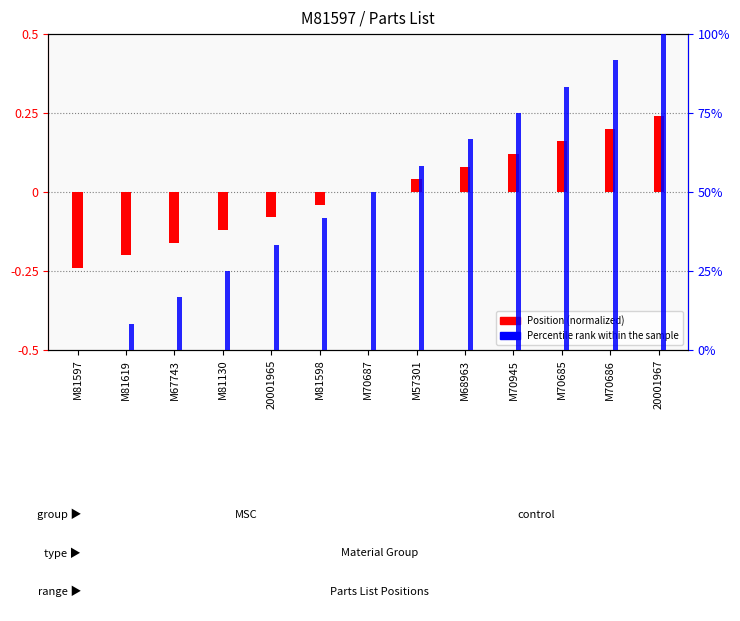

What is the label of the 1st bar from the right?

20001967